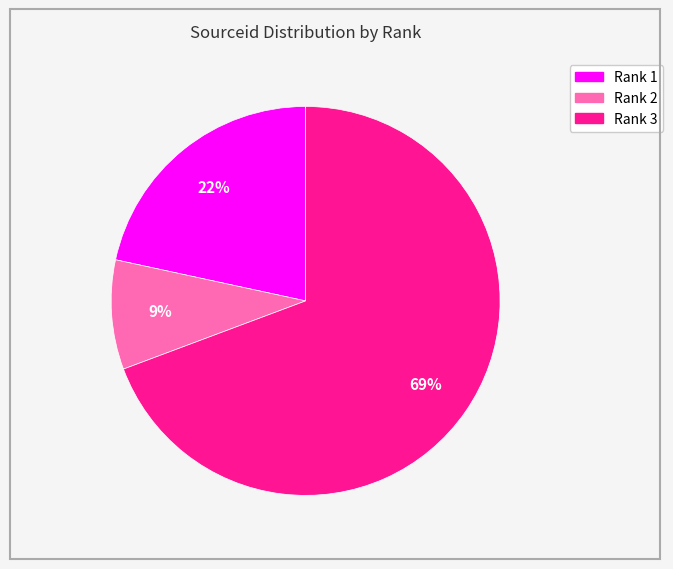

Is there a majority slice in this chart?

Yes